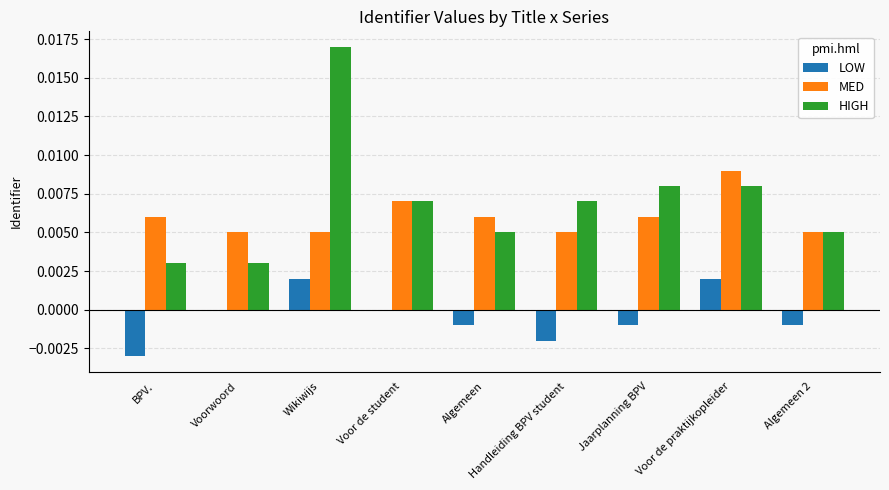

Between Wikiwijs and Voor de praktijkopleider, which series saw the biggest shift?

HIGH